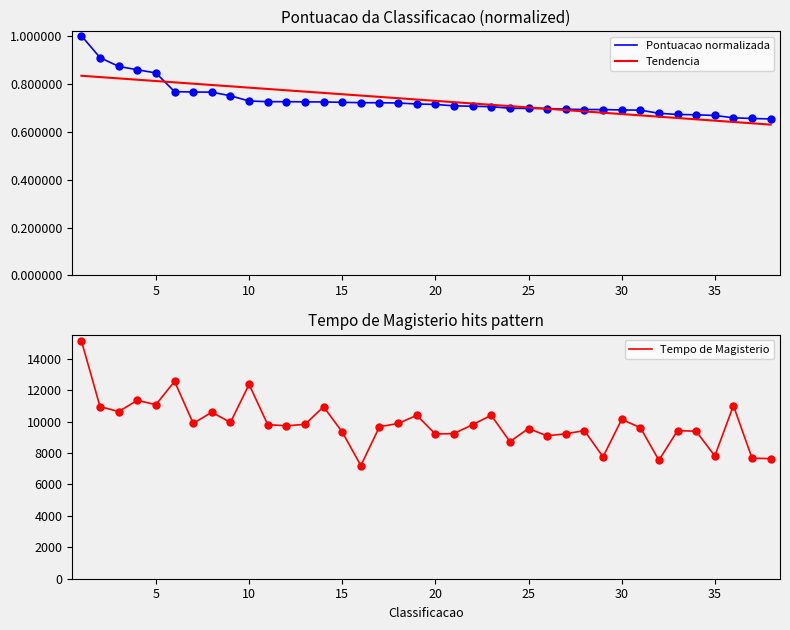

Is it true that Pontuacao normalizada equals 1.0 at 20?

False